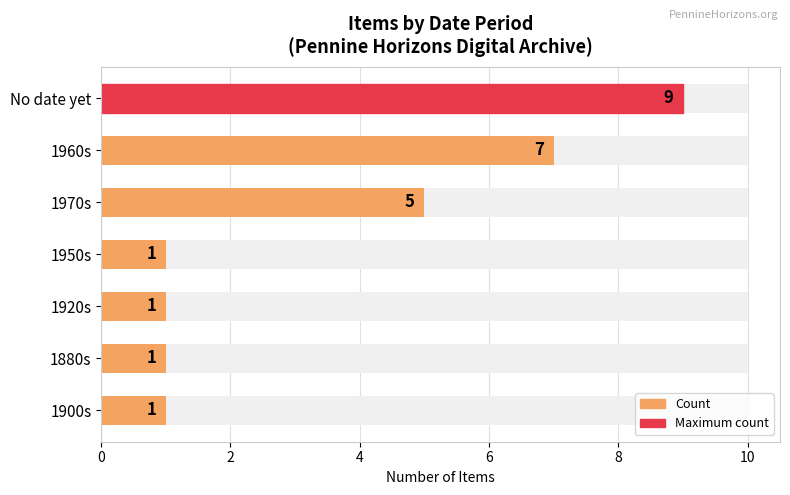

Approximately how many times larger is the value at 1970s compared to 1960s?

0.7